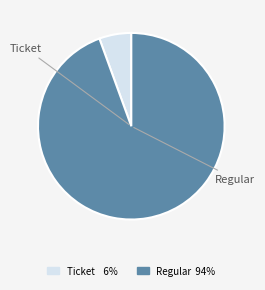

The Regular slice represents 99% of the pie. True or false?

False